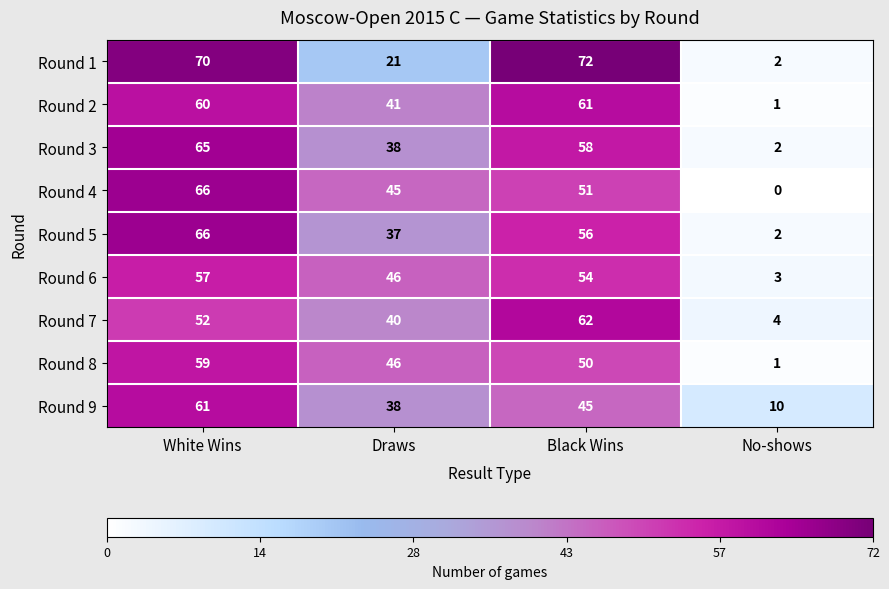

List the labels in order of Round 4 value, smallest first.

No-shows, Draws, Black Wins, White Wins